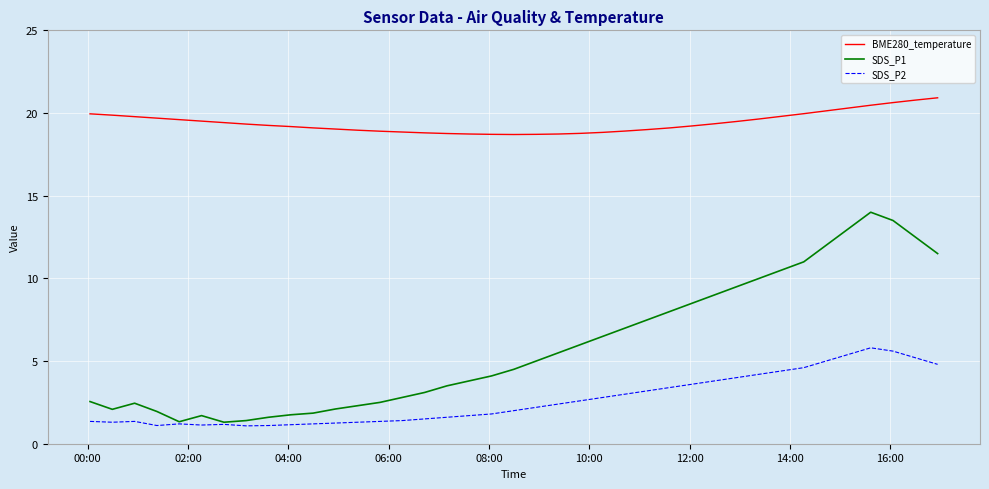

What is the maximum value shown in the chart?

20.9